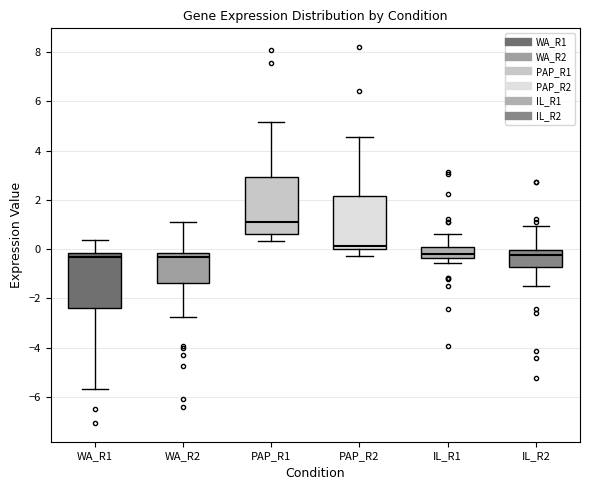

Reading left to right, read every box against the y-axis: the position of its median line, the range the box covers, and the ends of its whiskers. The values are not printed on the chart, so give them approximately, as read against the axis.

WA_R1: median -0.4, box -2.4 to -0.2, whiskers -5.6 to 0.4
WA_R2: median -0.4, box -1.4 to -0.2, whiskers -2.8 to 1.0
PAP_R1: median 1.2, box 0.6 to 3.0, whiskers 0.4 to 5.2
PAP_R2: median 0.2, box 0.0 to 2.2, whiskers -0.2 to 4.6
IL_R1: median -0.2, box -0.4 to 0.0, whiskers -0.6 to 0.6
IL_R2: median -0.2, box -0.8 to 0.0, whiskers -1.6 to 1.0